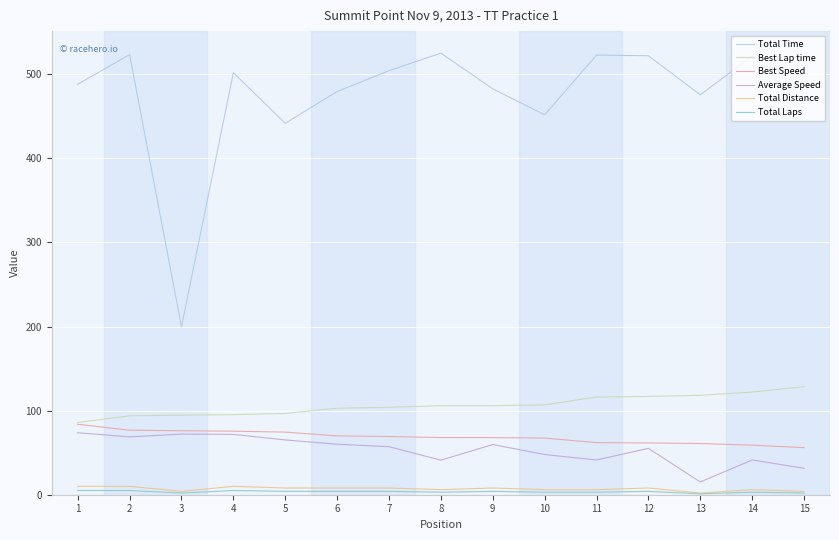

Is it true that Best Speed equals 19.6 at 12?

False